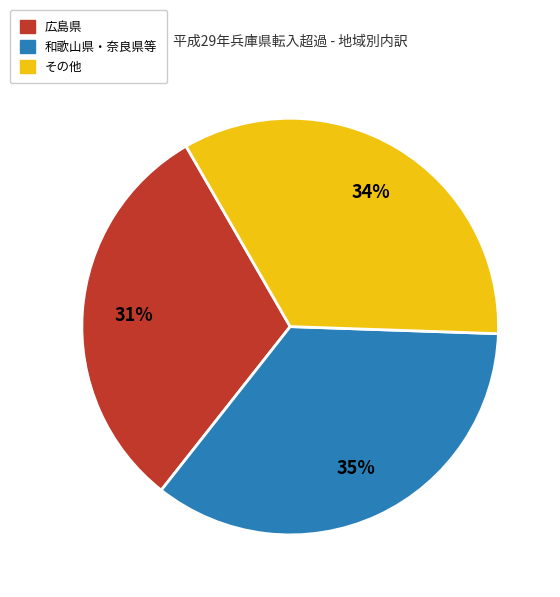

To the nearest percent, what is the difference between the largest and smallest slice percentages?

4%